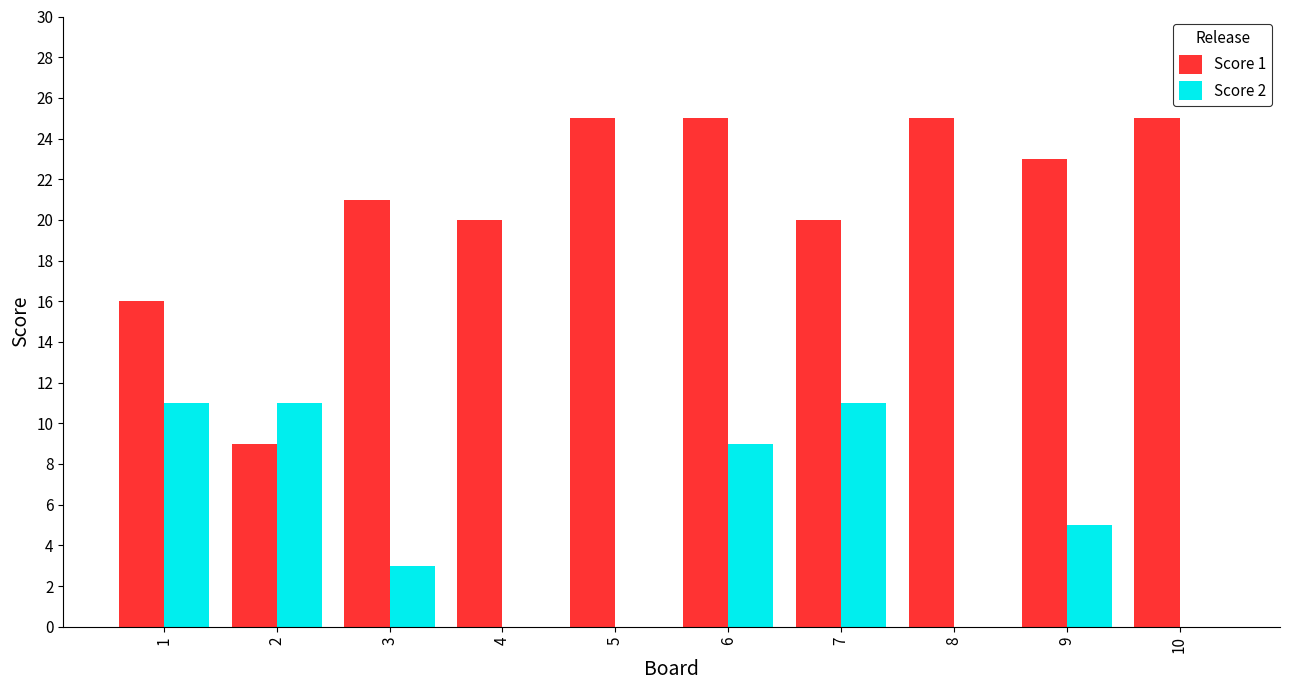

Count the number of categories in the chart.

10